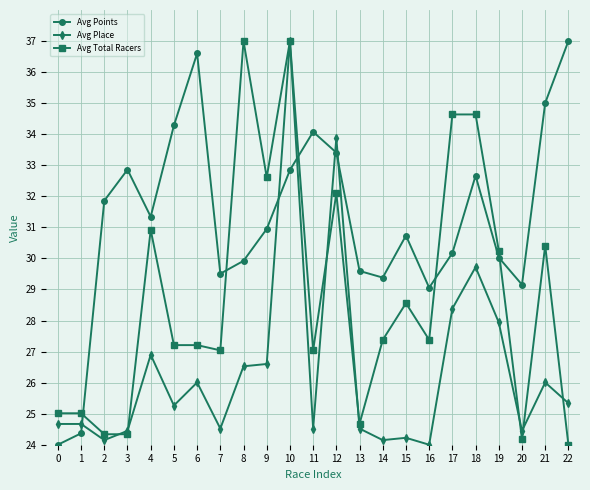

The value of Avg Place at 12 is 33.9. True or false?

True